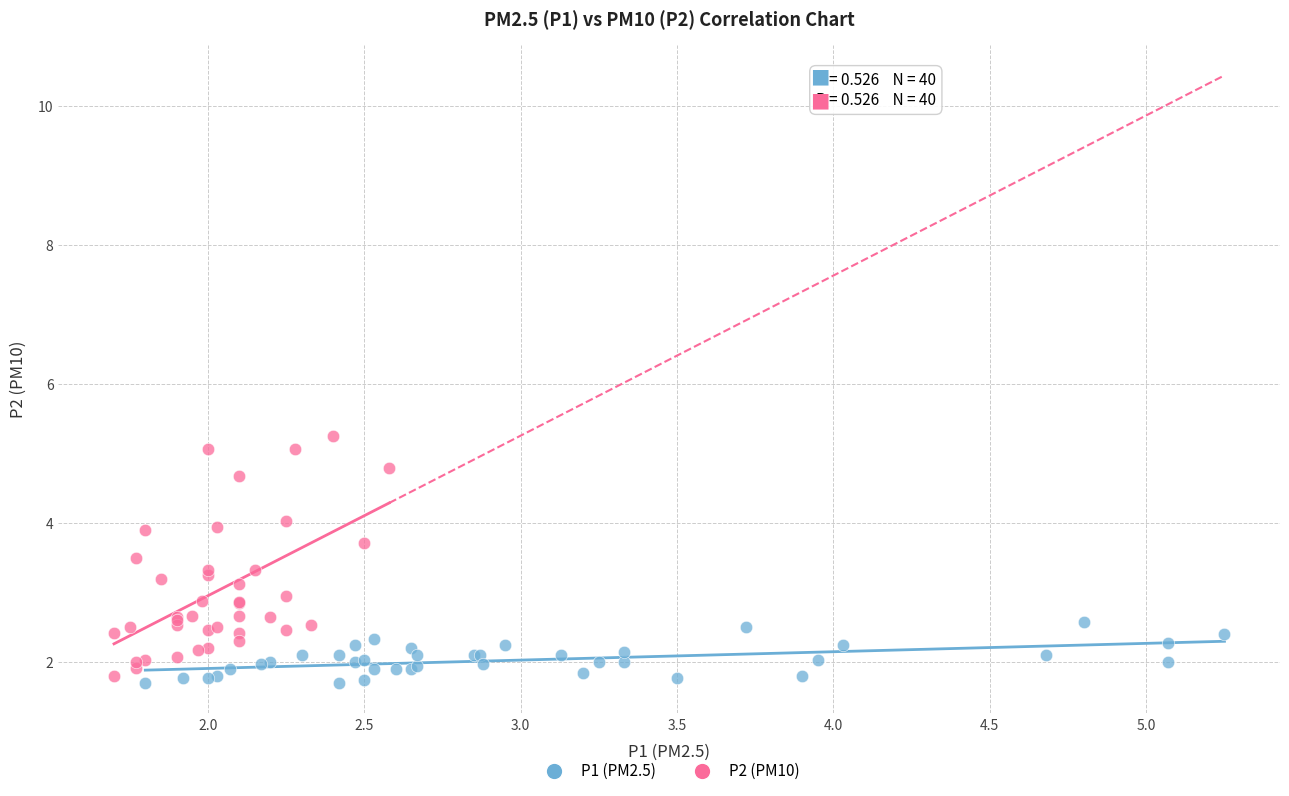

Which series has the largest Y range (max minus min)?

P2 (PM10)